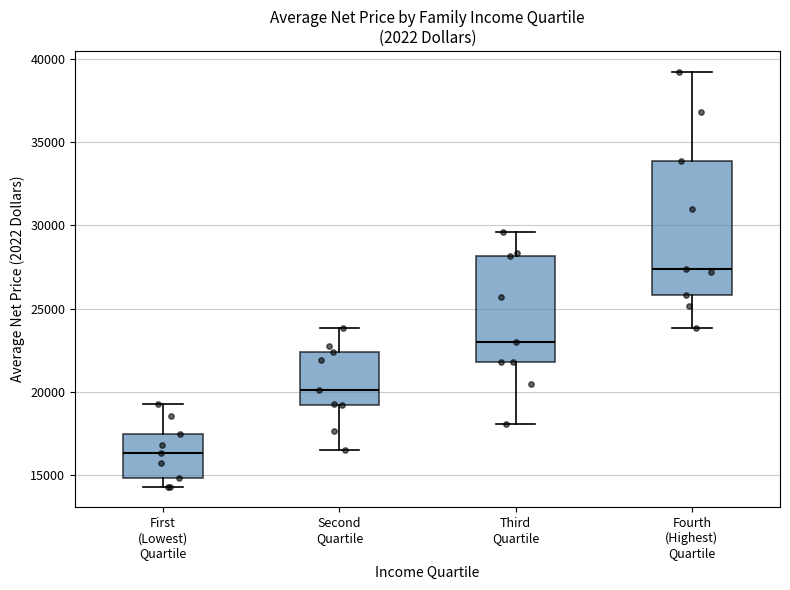

Reading left to right, transcribe this box plot: for each box, give where its median line is, the range the box spans, and where its two whiskers end, as read against the y-axis. The values are not printed on the chart, so give them approximately, as read against the axis.

First (Lowest) Quartile: median 16500, box 15000 to 17500, whiskers 14500 to 19500
Second Quartile: median 20000, box 19000 to 22500, whiskers 16500 to 24000
Third Quartile: median 23000, box 22000 to 28000, whiskers 18000 to 29500
Fourth (Highest) Quartile: median 27500, box 26000 to 34000, whiskers 24000 to 39000